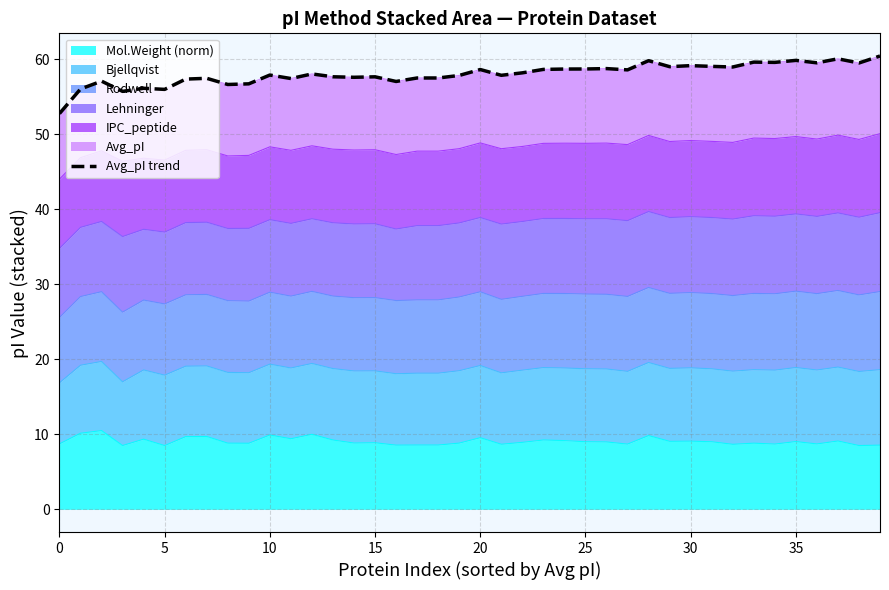

How many values are below 58?

20